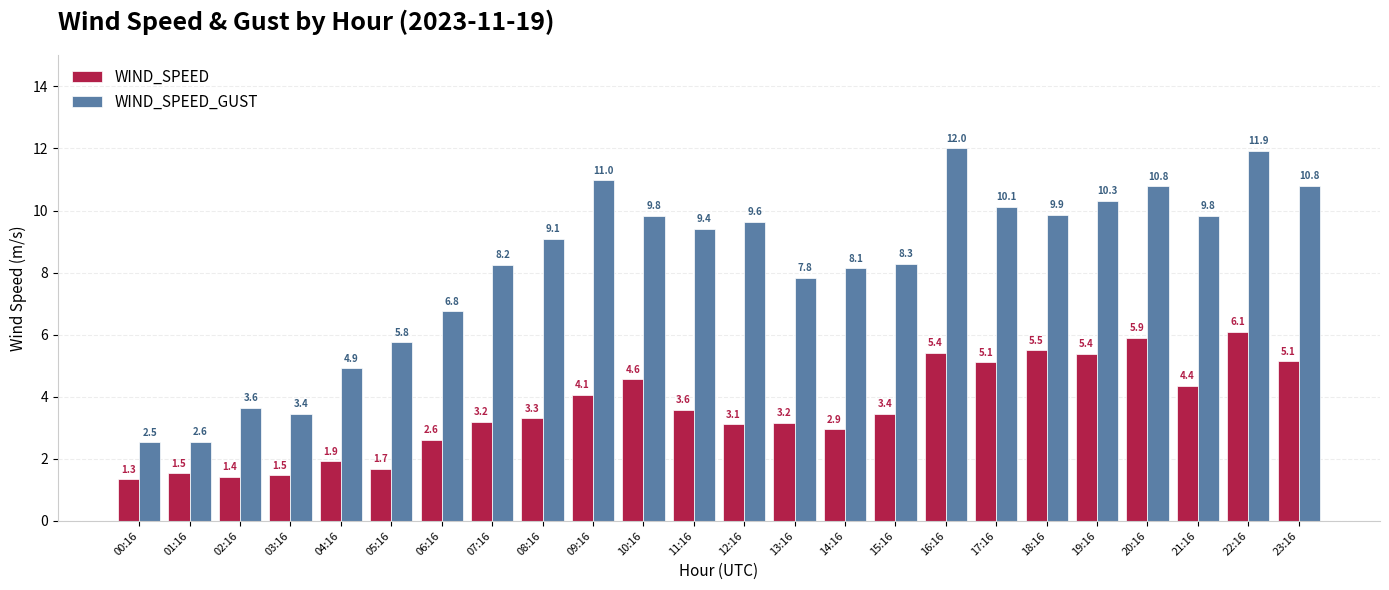

What is the difference between the maximum and second lowest values in the WIND_SPEED series?

4.7